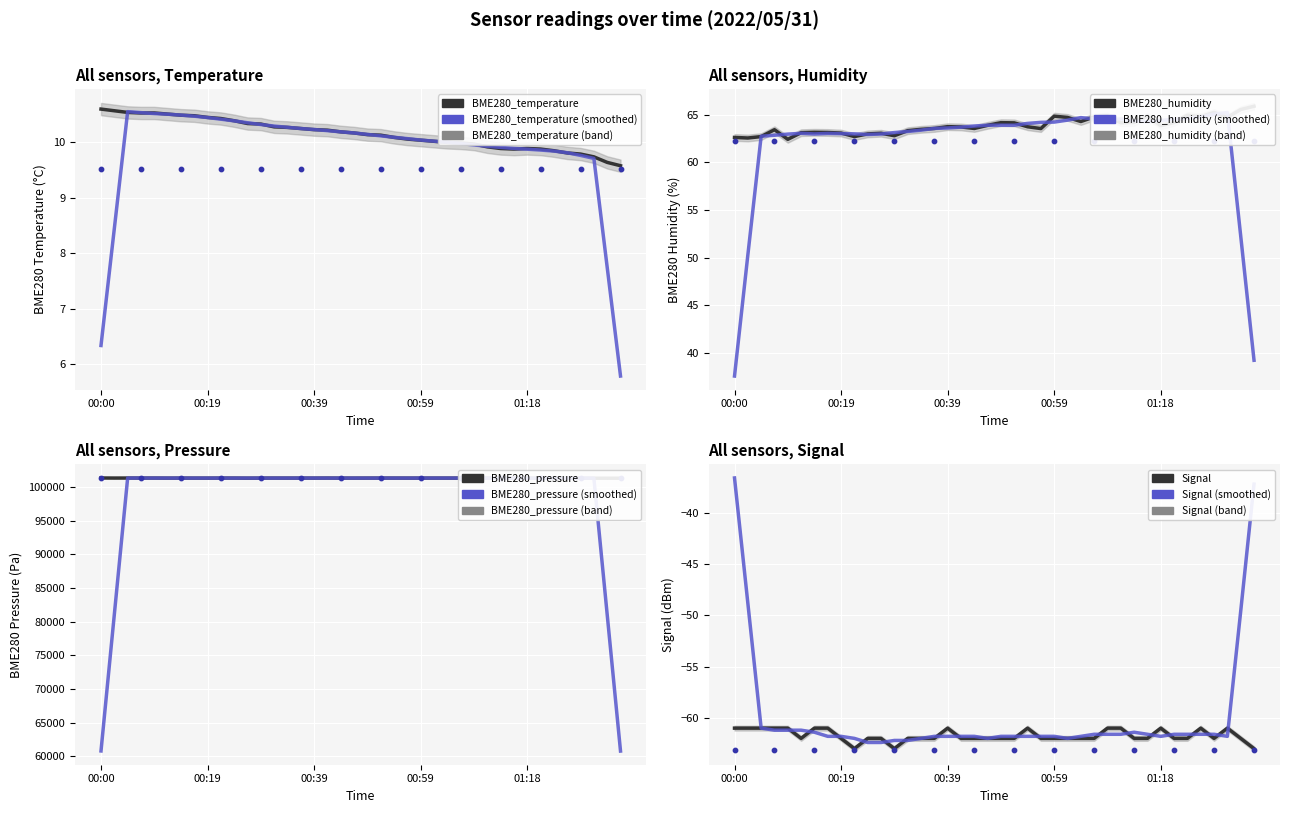

Which series reaches the maximum Y coordinate?

BME280_pressure